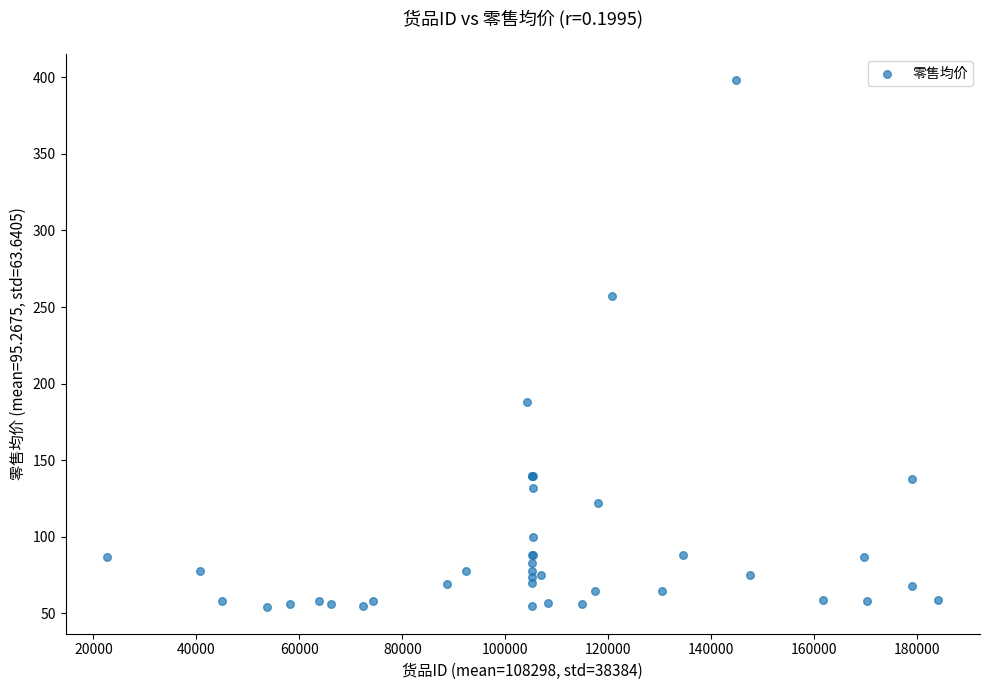

What Y value in the scatter plot is closest to 226?

257.0